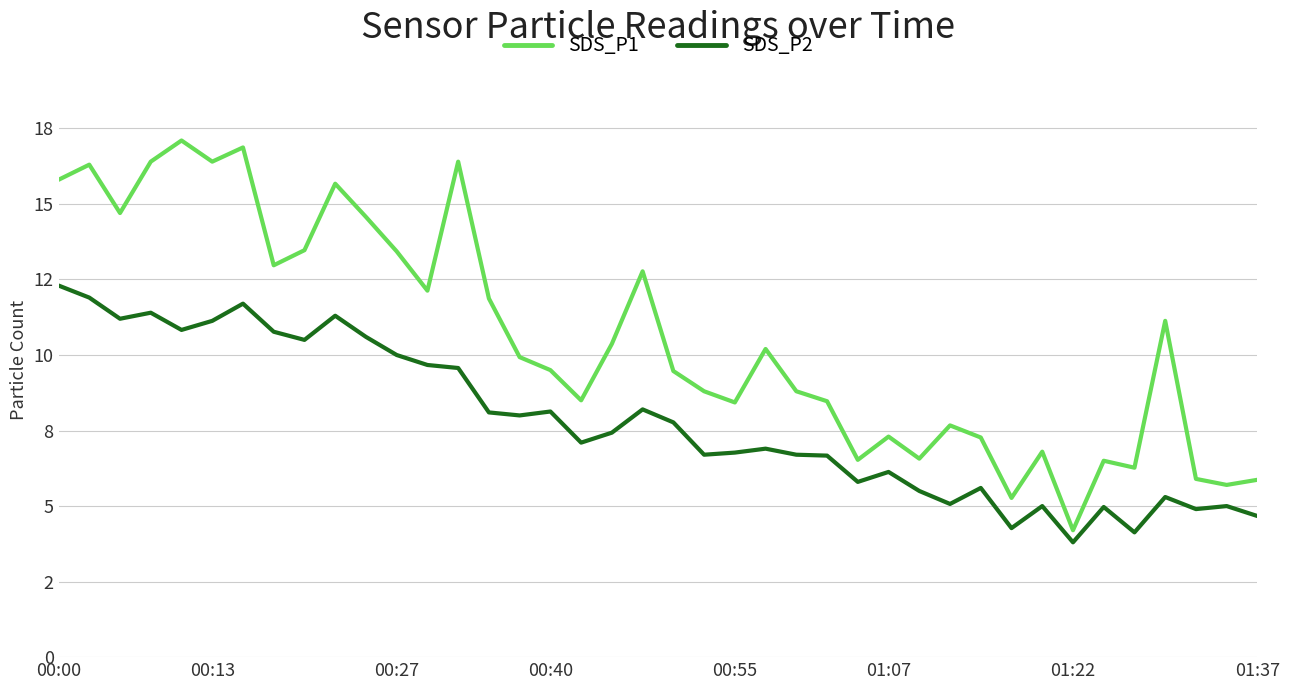

In SDS_P2, how many points are higher than both neighbors (excluding endpoints)?

12